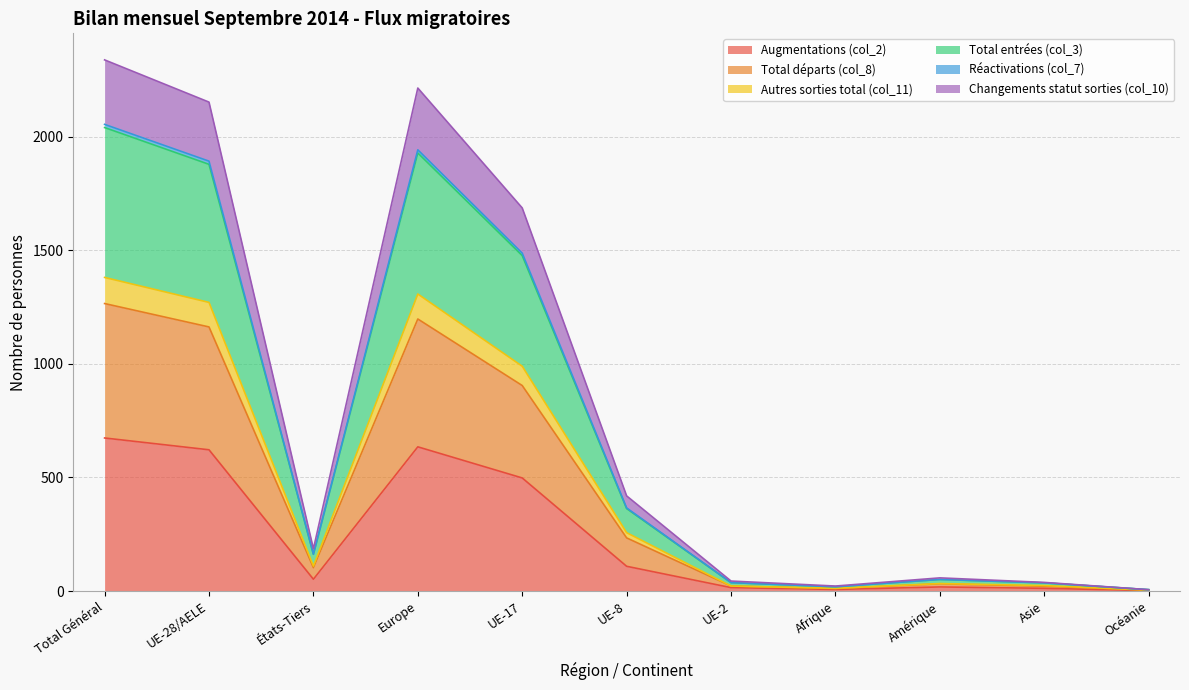

Which has a higher value, UE-17 or Afrique?

UE-17